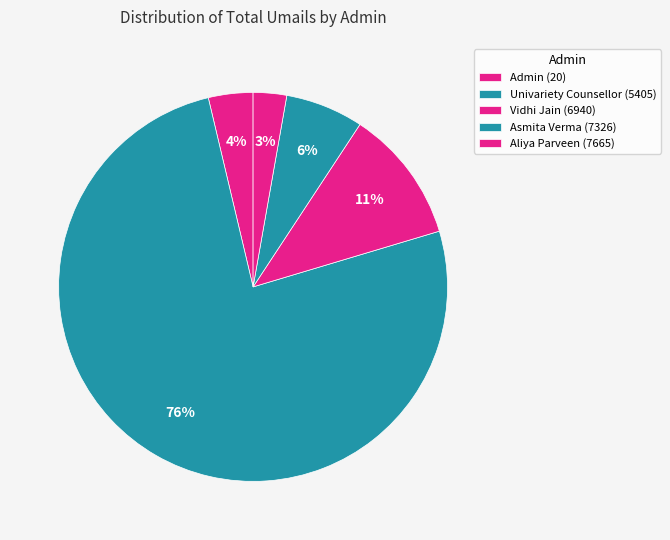

Between Admin (20) and Vidhi Jain (6940), which is larger?

Vidhi Jain (6940)